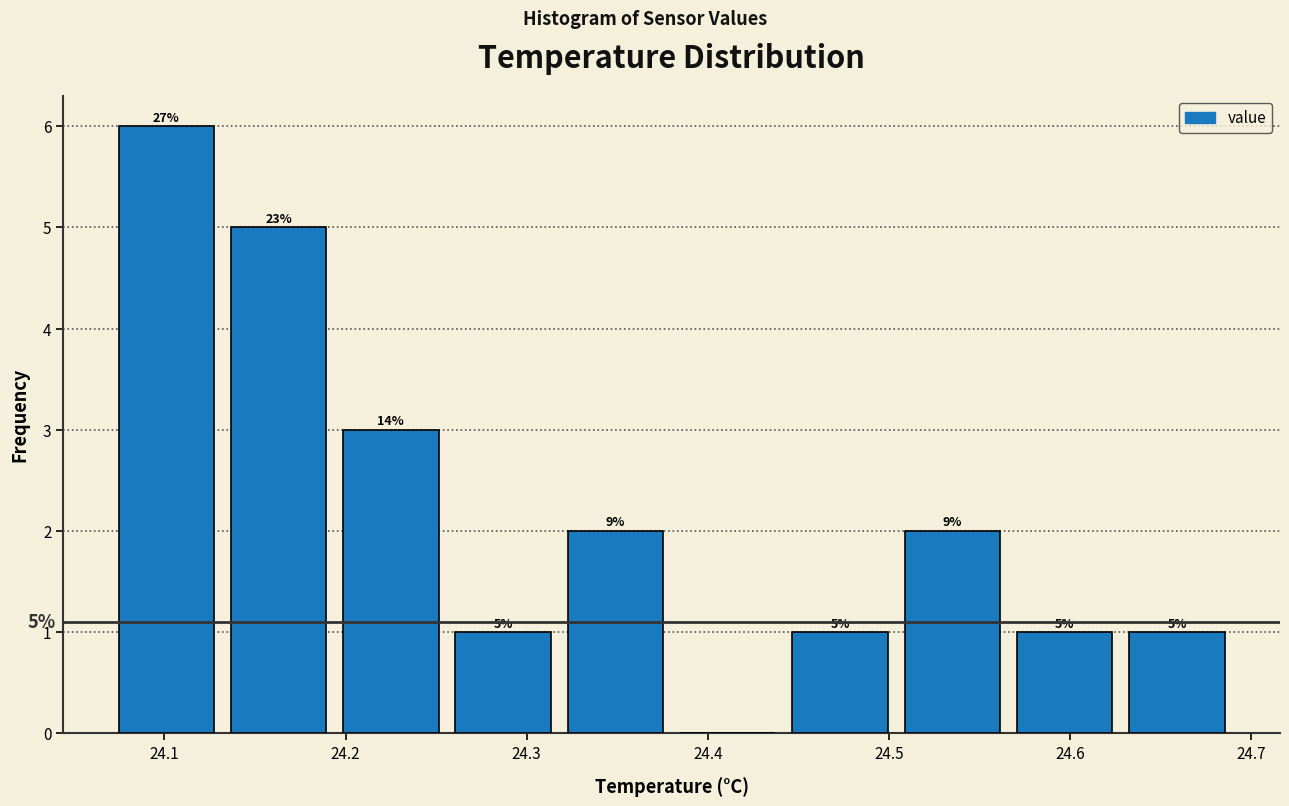

Over which range of the x-axis is the bar tallest?

24.070 to 24.132